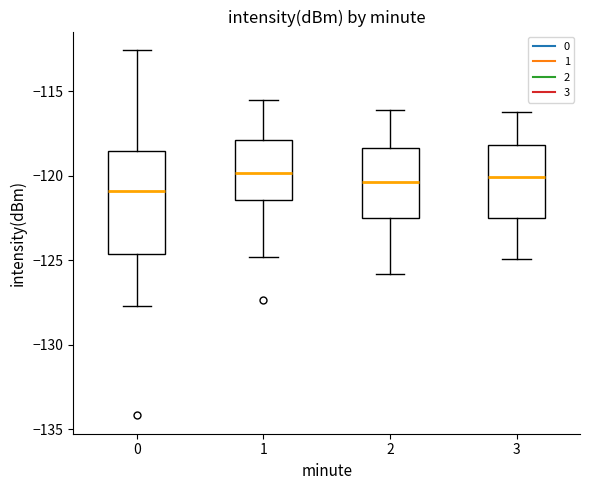

Reading left to right, read every box against the y-axis: the position of its median line, the range the box covers, and the ends of its whiskers. The values are not printed on the chart, so give them approximately, as read against the axis.

0: median -121.0, box -124.5 to -118.5, whiskers -127.5 to -112.5
1: median -120.0, box -121.5 to -118.0, whiskers -125.0 to -115.5
2: median -120.5, box -122.5 to -118.5, whiskers -126.0 to -116.0
3: median -120.0, box -122.5 to -118.0, whiskers -125.0 to -116.0